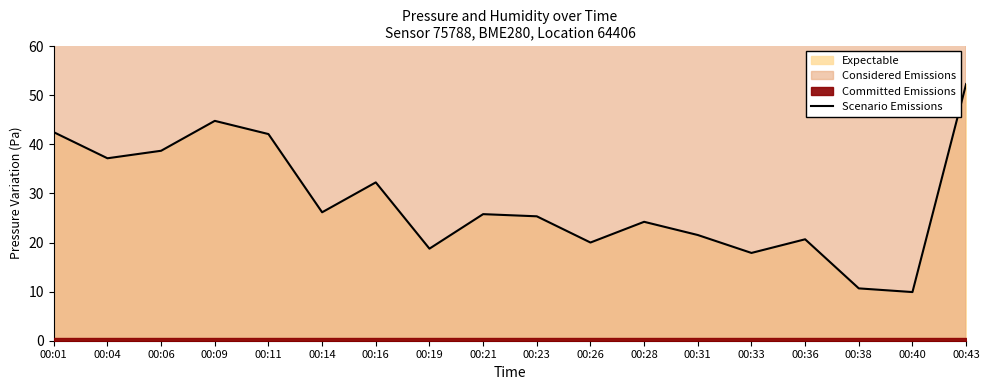

Reading right to left, transcribe all the data shown in this chart.

00:43=52.3	00:40=9.9	00:38=10.7	00:36=20.7	00:33=17.9	00:31=21.5	00:28=24.2	00:26=20.0	00:23=25.3	00:21=25.8	00:19=18.8	00:16=32.2	00:14=26.2	00:11=42.1	00:09=44.8	00:06=38.7	00:04=37.2	00:01=42.5